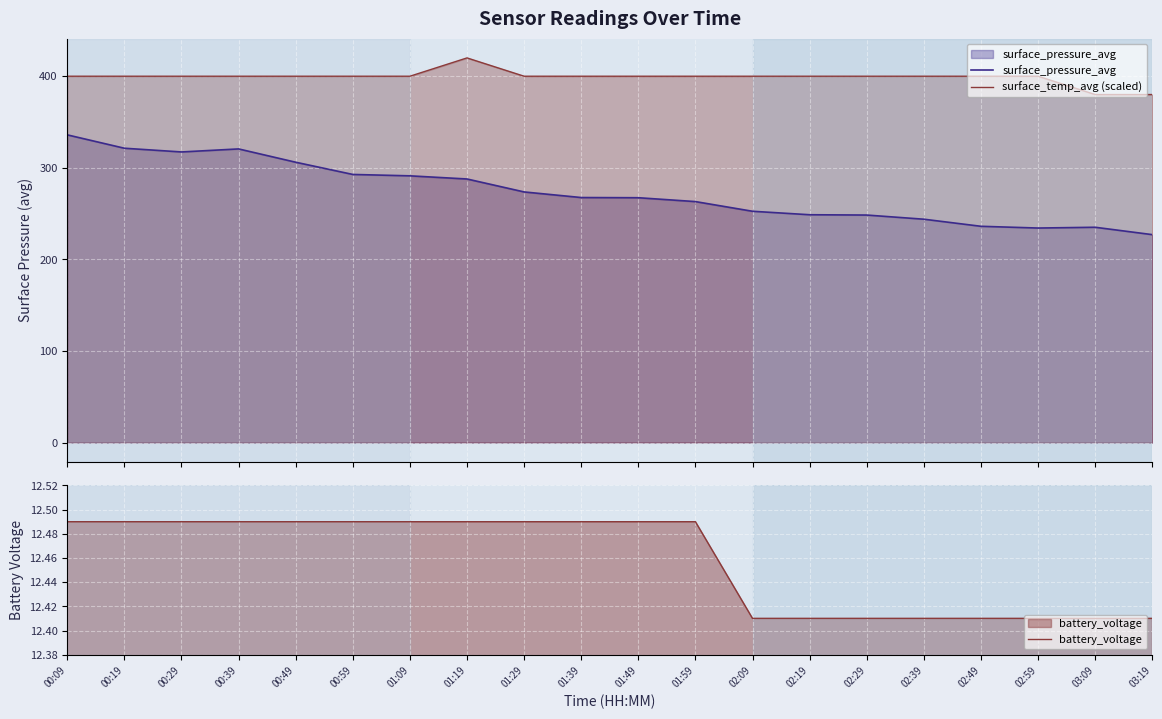

True or false: surface_pressure_avg has more than 2 points higher than both neighbors.

False